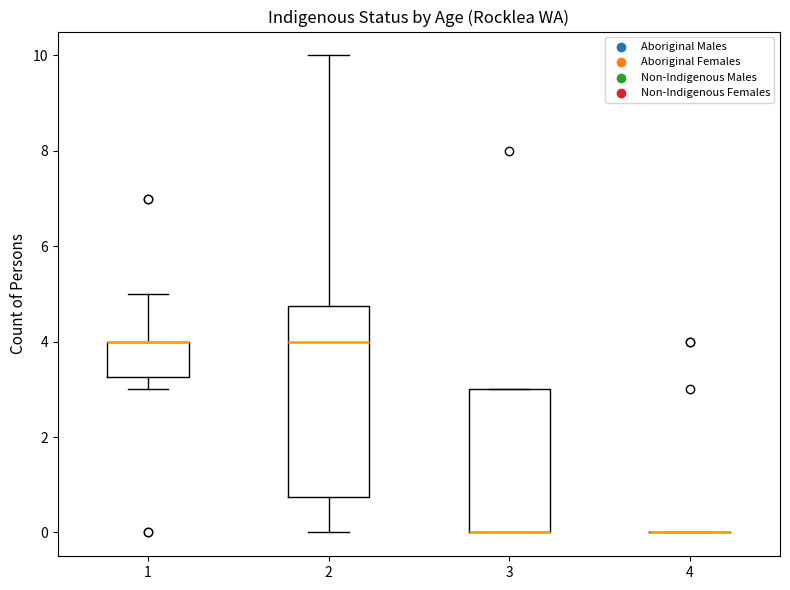

Reading left to right, read every box against the y-axis: the position of its median line, the range the box covers, and the ends of its whiskers. The values are not printed on the chart, so give them approximately, as read against the axis.

1: median 4.0 (drawn on the box's upper edge), box 3.2 to 4.0, whiskers 3.0 to 5.0
2: median 4.0, box 0.8 to 4.8, whiskers 0.0 to 10.0
3: median 0.0 (drawn on the box's lower edge), box 0.0 to 3.0, whiskers 0.0 to 3.0
4: box collapsed to a line at 0.0, whiskers 0.0 to 0.0